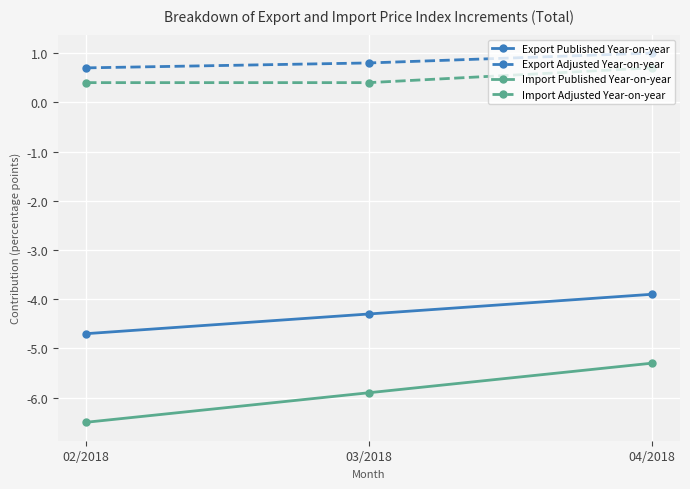

What is the difference between the maximum and minimum values in the Export Published Year-on-year series?

0.8